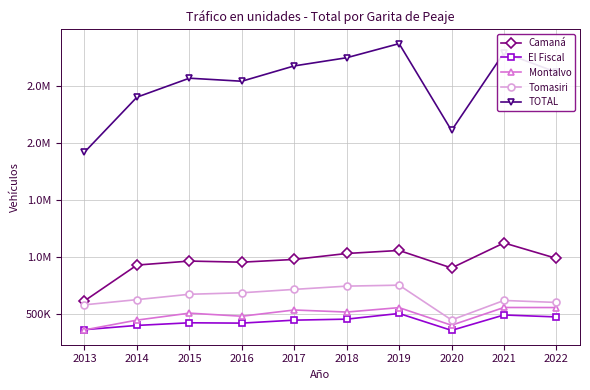

Which series has the largest total across all categories?

TOTAL